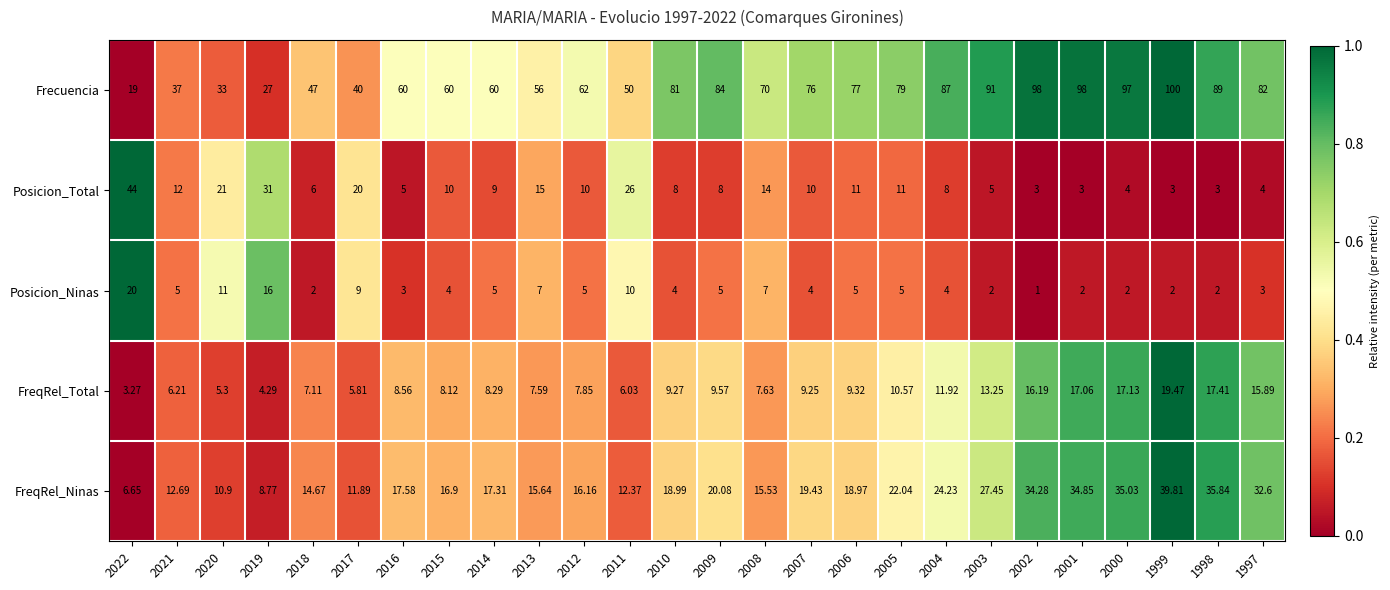

What is the total value across all series at 1997?

137.5